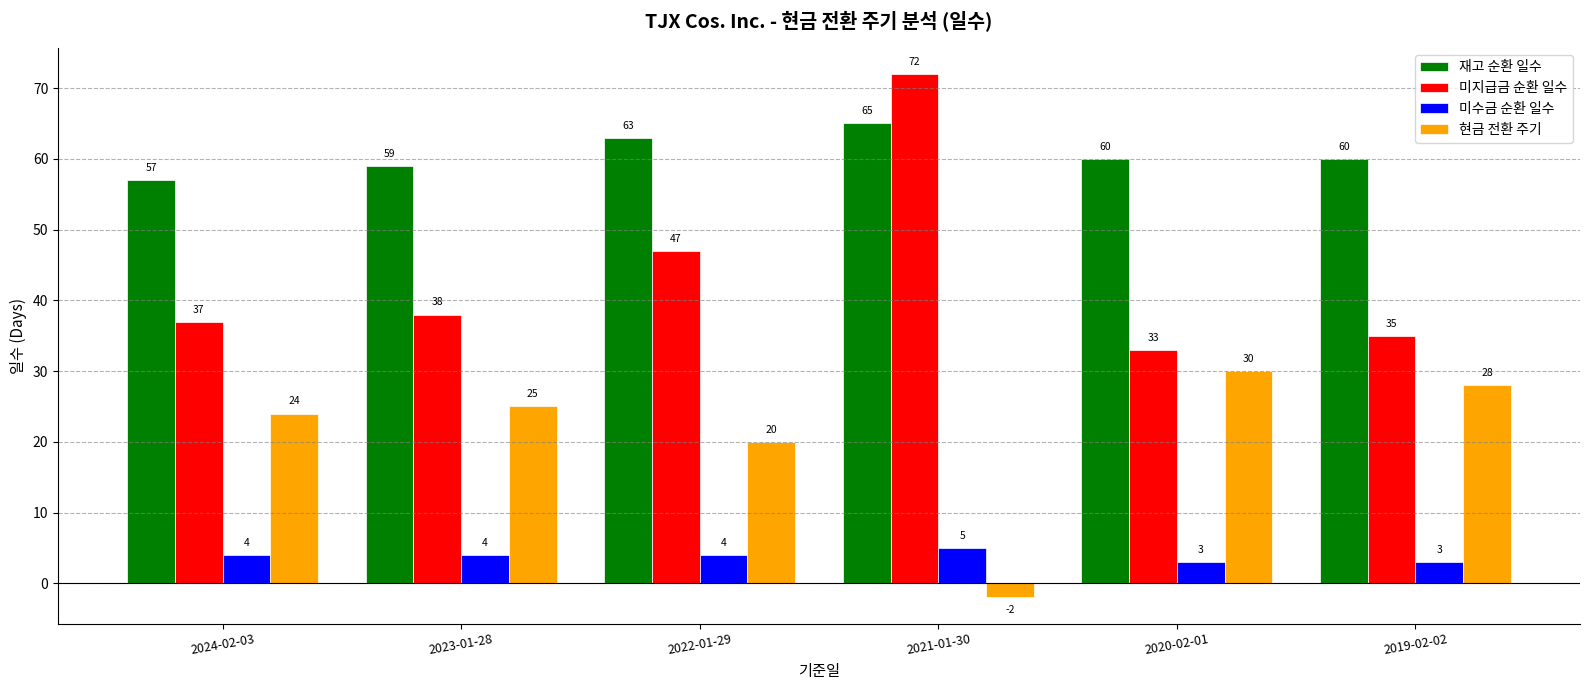

What is the label of the 4th bar from the right?

2022-01-29